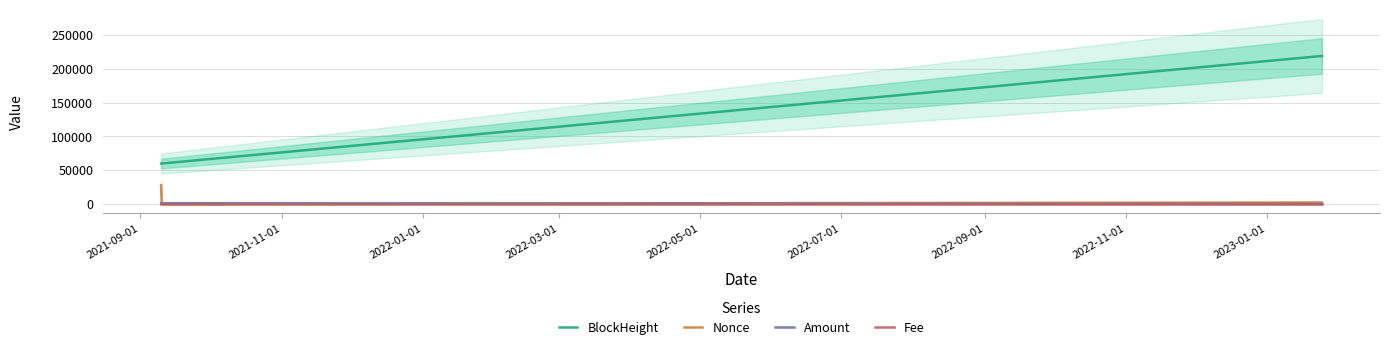

What is the highest value of the Nonce series?

27576.0